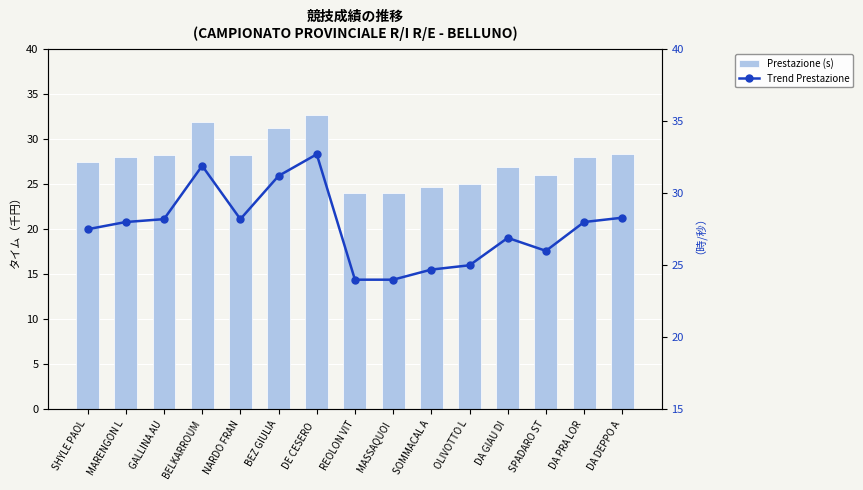

What is the maximum value shown in the chart?

32.7